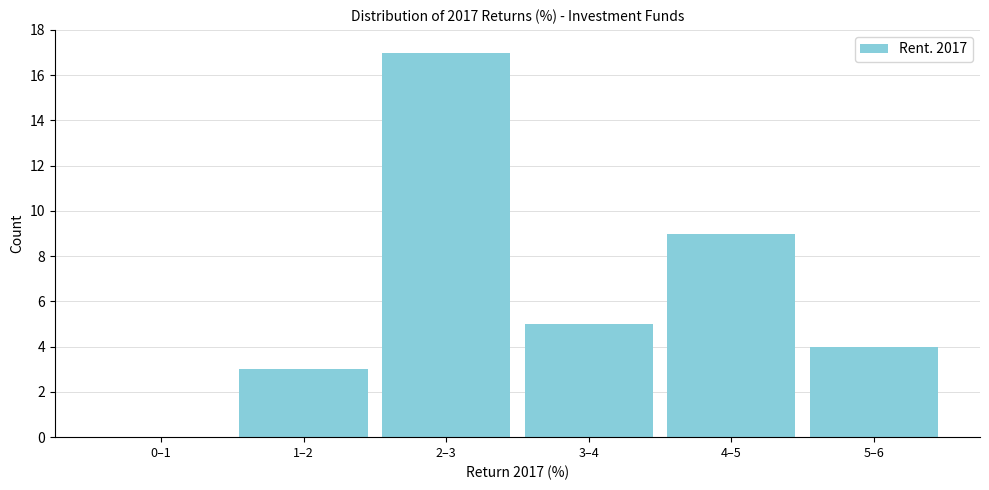

Reading right to left, transcribe all the data shown in this chart.

5–6=4	4–5=9	3–4=5	2–3=17	1–2=3	0–1=0